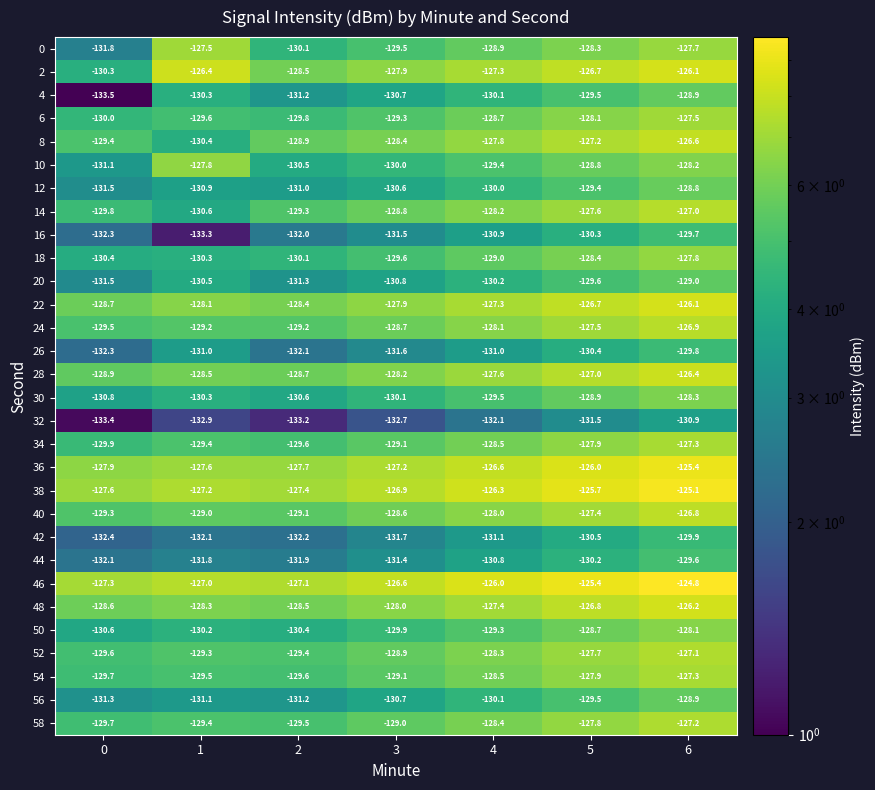

What is the total value across all series at 5?

-3847.4